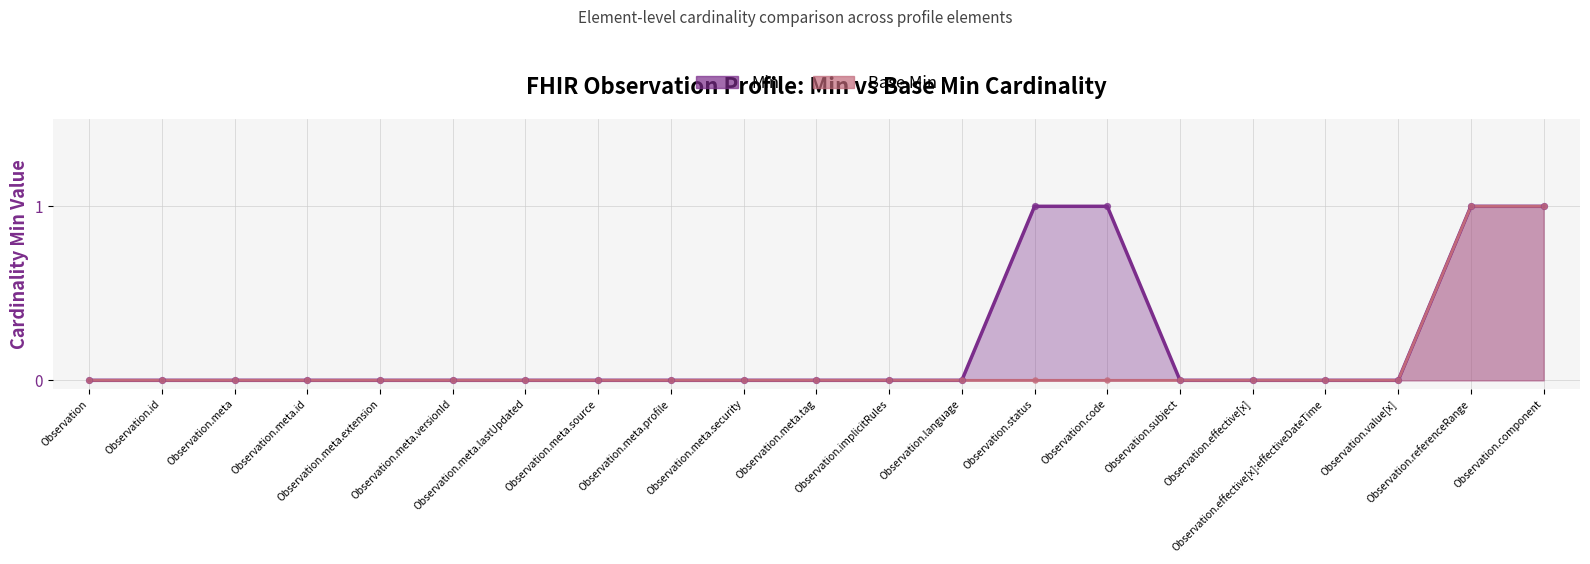

Which series has the largest Y range (max minus min)?

Min